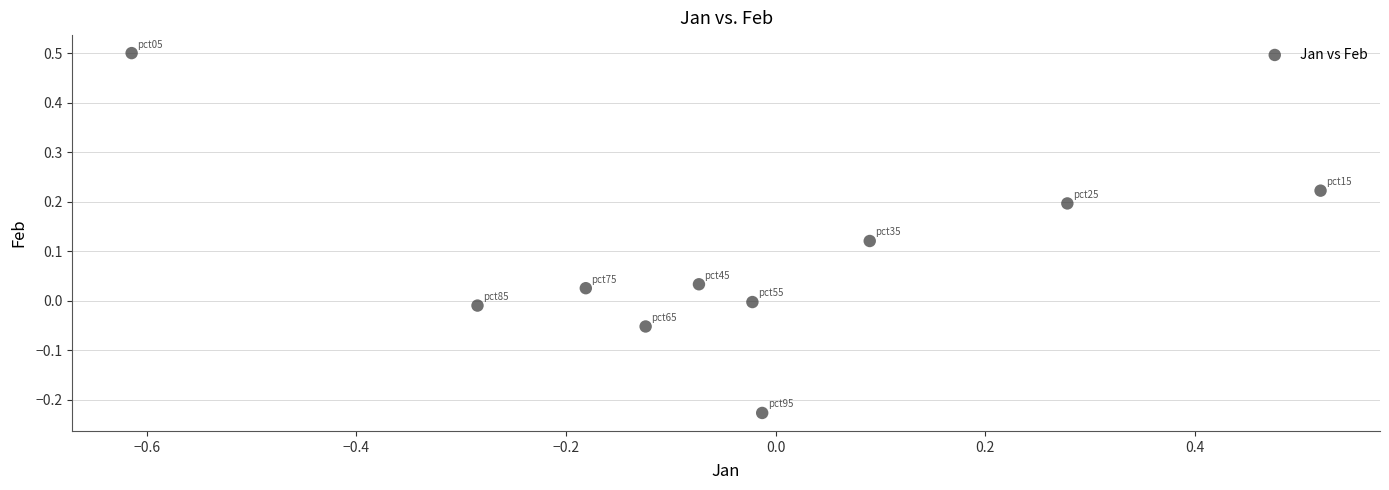

What is the range of X values (max minus min)?

1.1